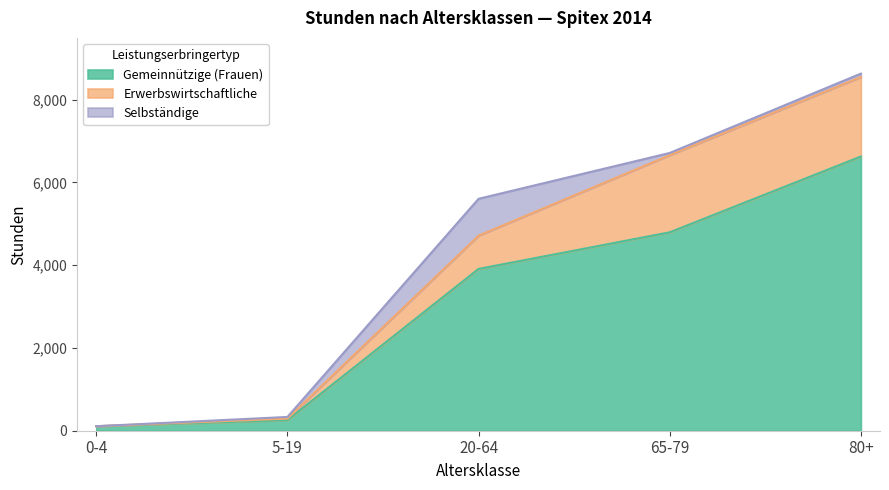

Which series has the largest total across all categories?

Gemeinnützige (Frauen)